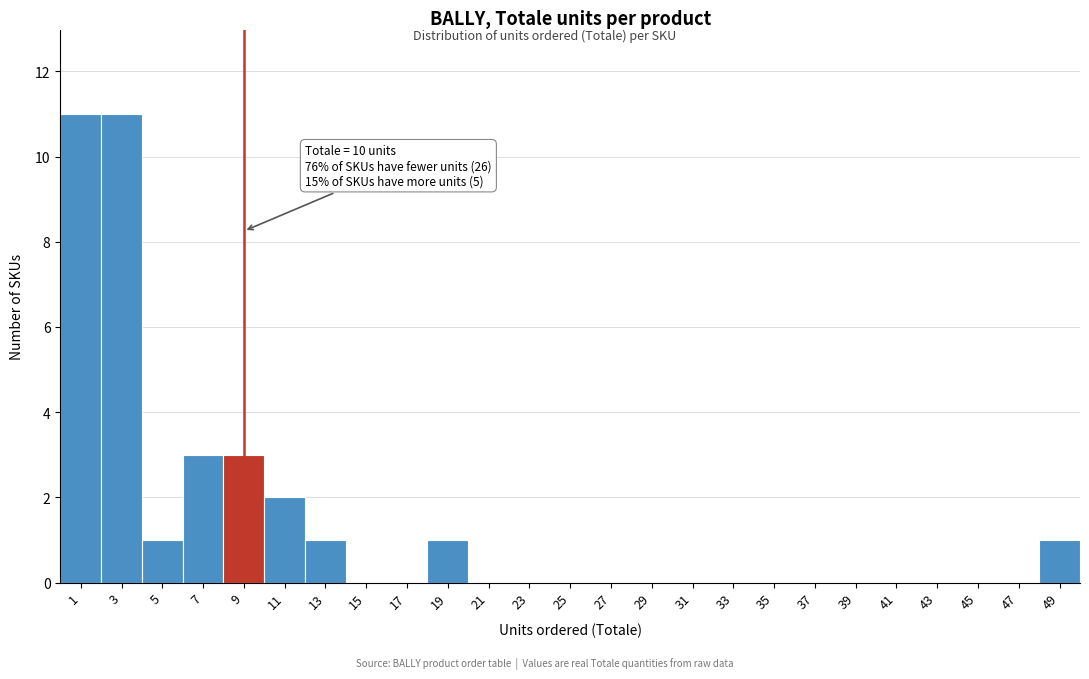

Reading left to right, list all the values displayed in this chart.

1=11	3=11	5=1	7=3	9=3	11=2	13=1	15=0	17=0	19=1	21=0	23=0	25=0	27=0	29=0	31=0	33=0	35=0	37=0	39=0	41=0	43=0	45=0	47=0	49=1